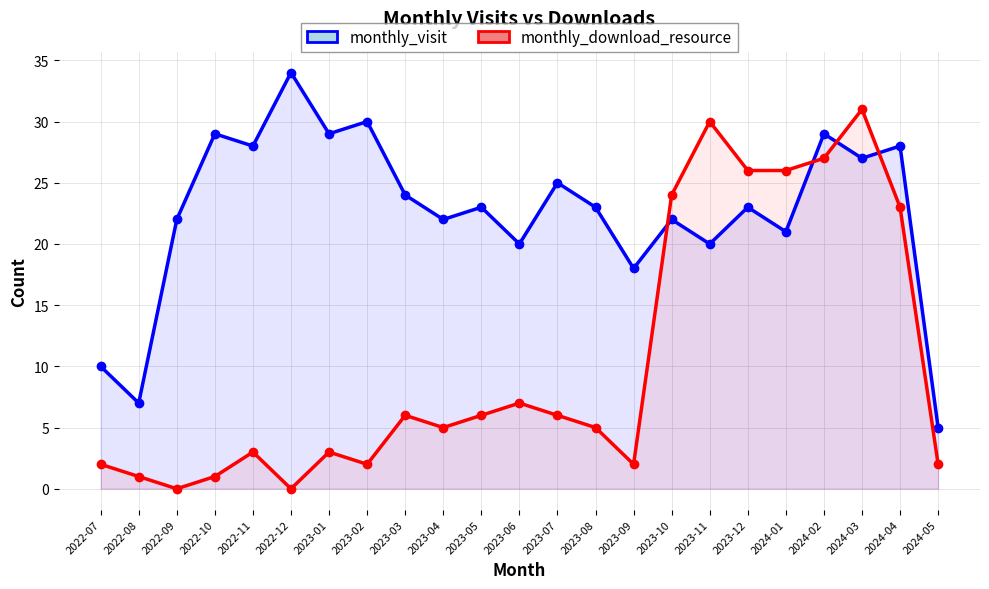

What are all the series names shown in the legend?

monthly_visit, monthly_download_resource